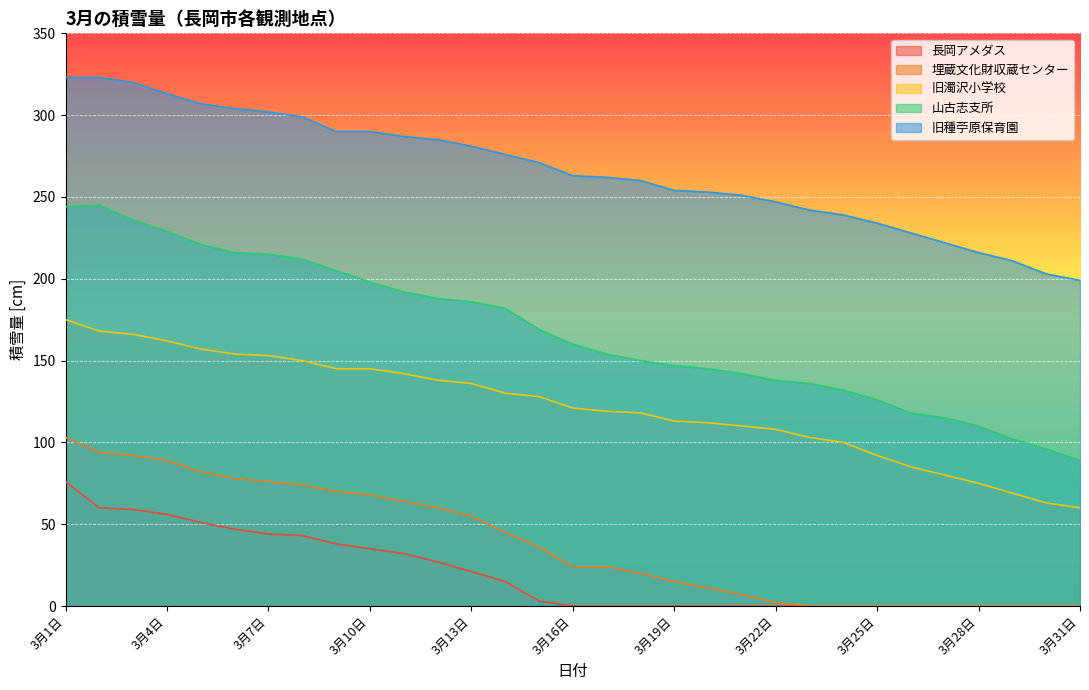

What is the label of the 9th point from the right?

3月23日